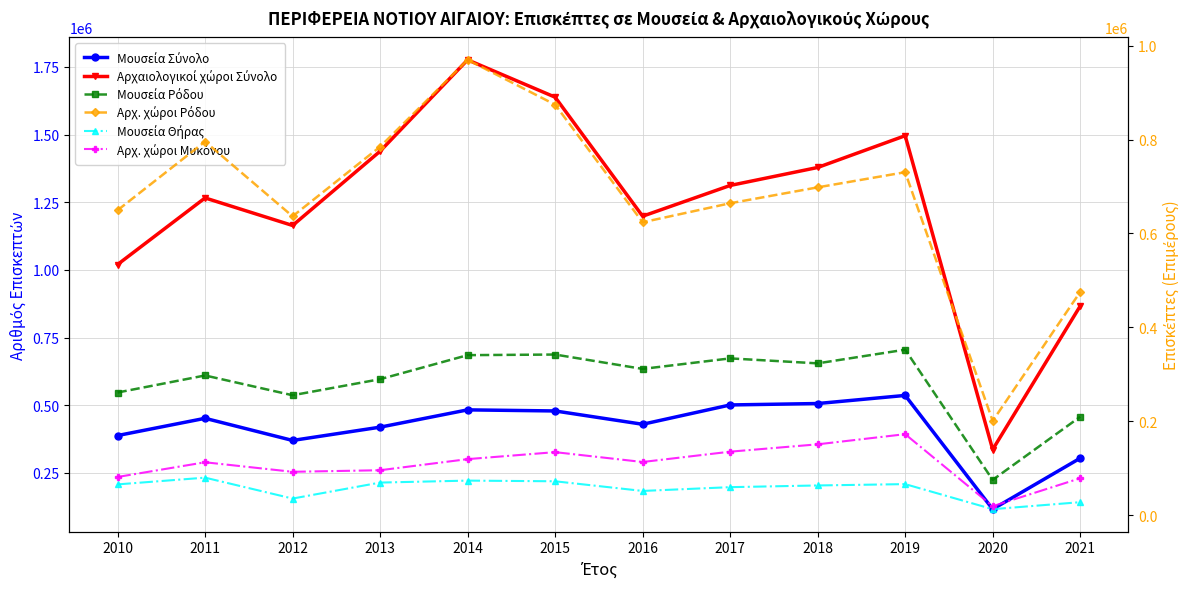

What is the spread (max minus min) of values at 2012?

1128464